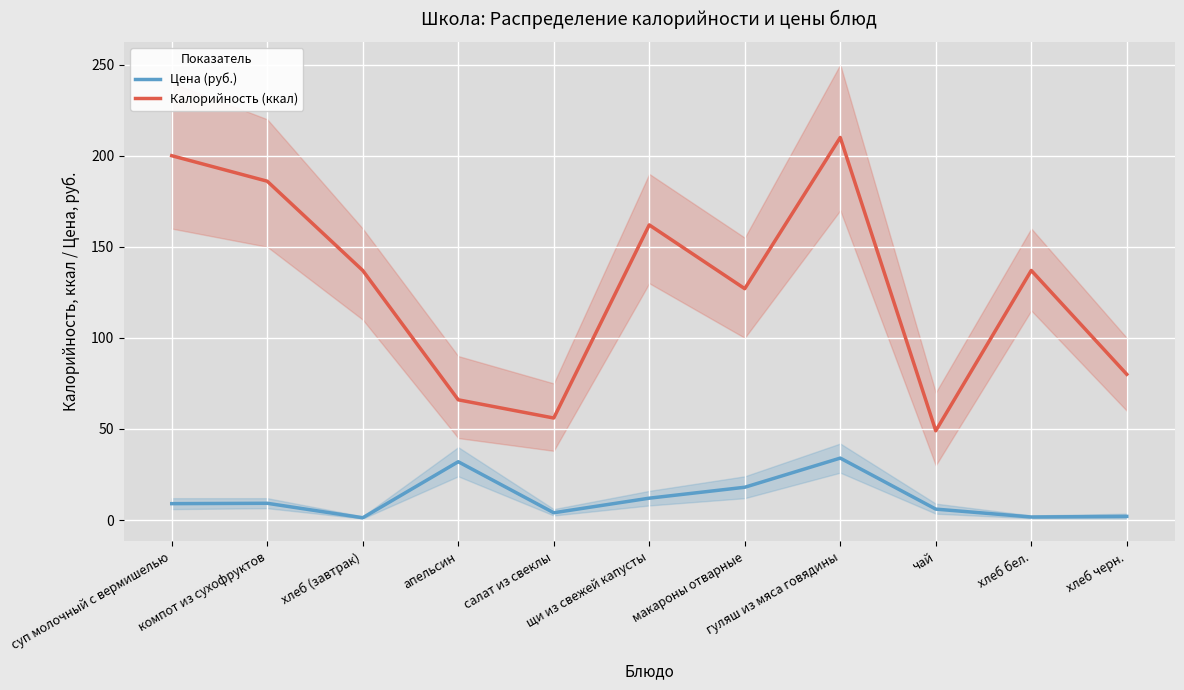

True or false: Калорийность (ккал) has a value of 112.8 at хлеб черн..

False